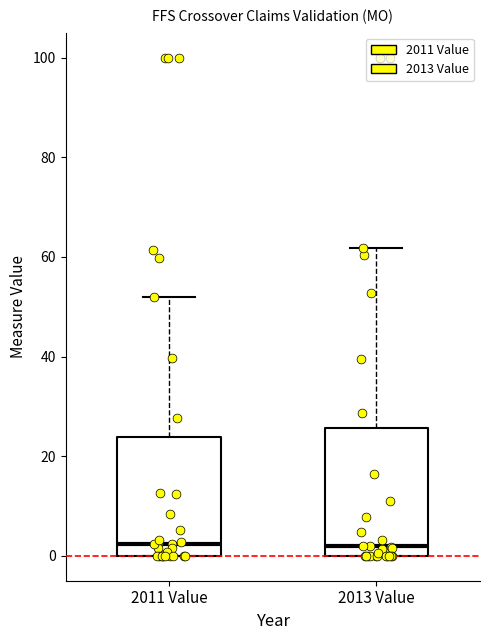

Where does the median line of the box for 2011 Value sit on the y-axis? The values are not printed on the chart, so give them approximately, as read against the axis.

2